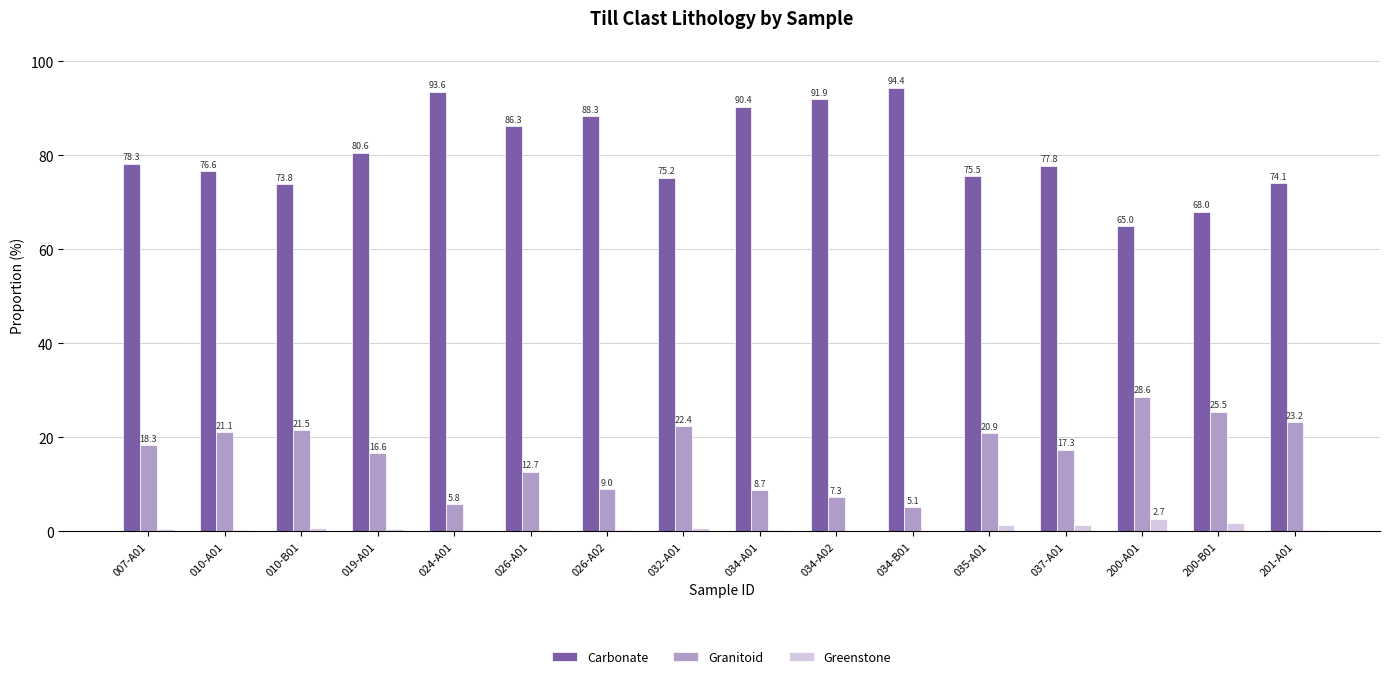

Which category has the highest value in the Granitoid series?

200-A01